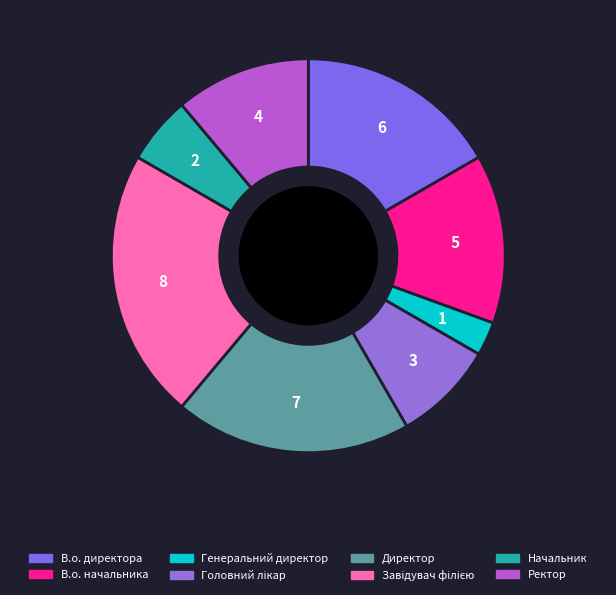

Does Директор account for over 50% of the chart?

No